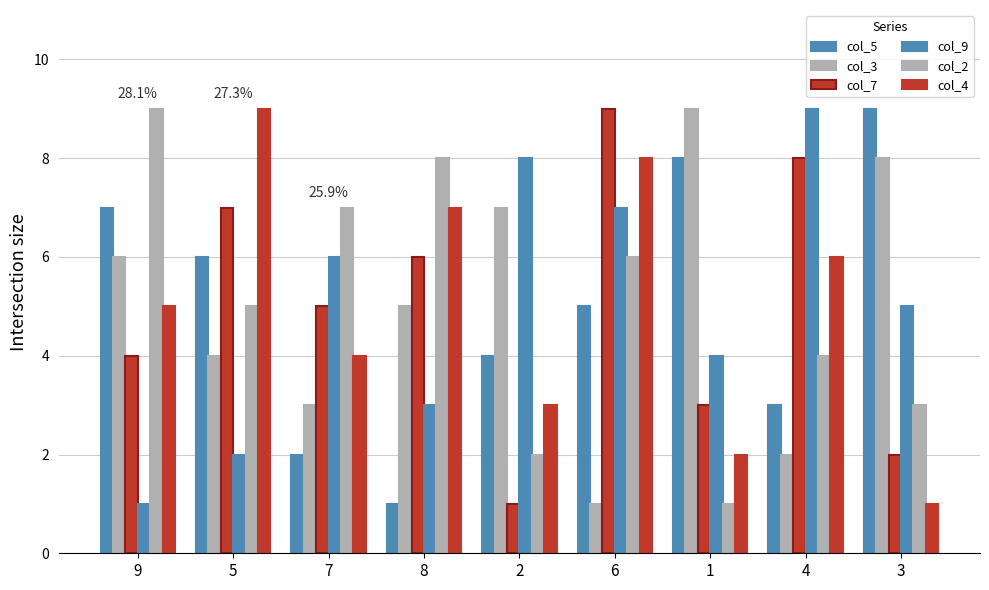

What is the smallest value displayed?

1